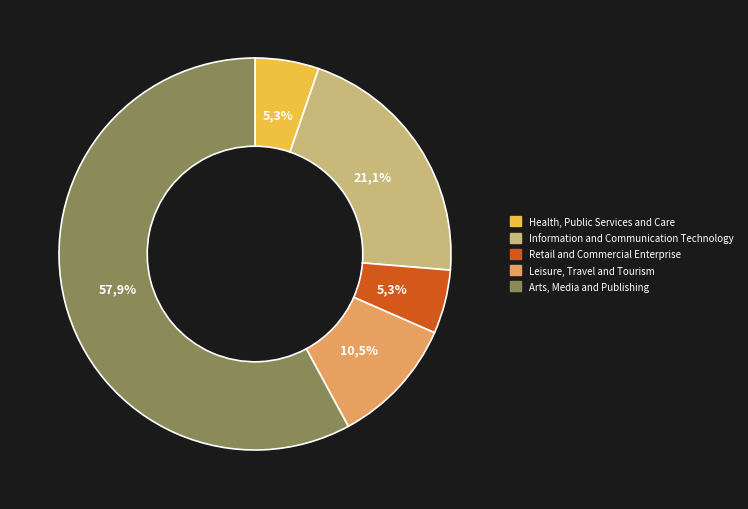

Is it true that Engineering and Manufacturing Technology is 1% of the pie?

False